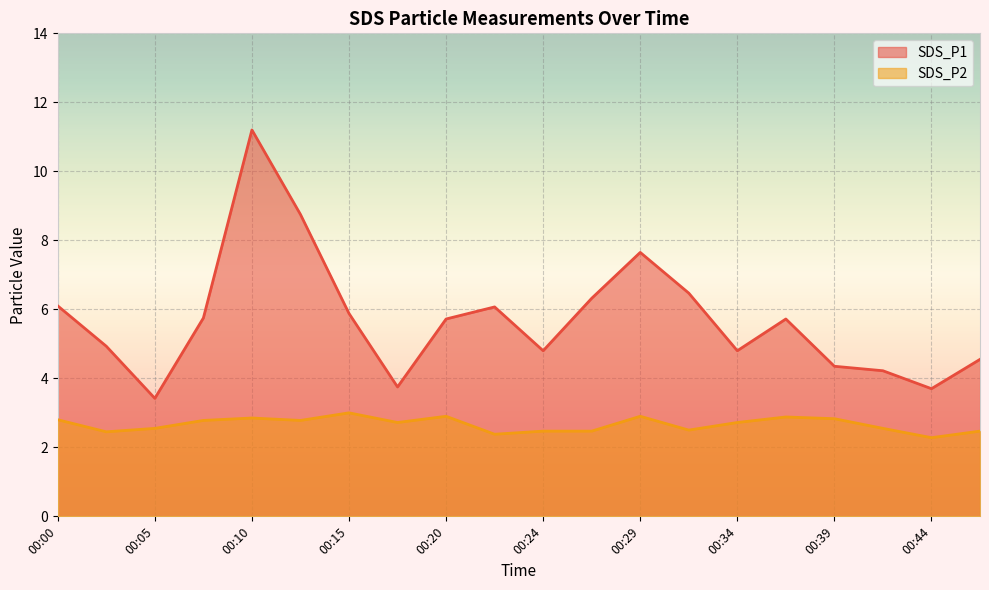

At which label does SDS_P1 first exceed 5?

00:00